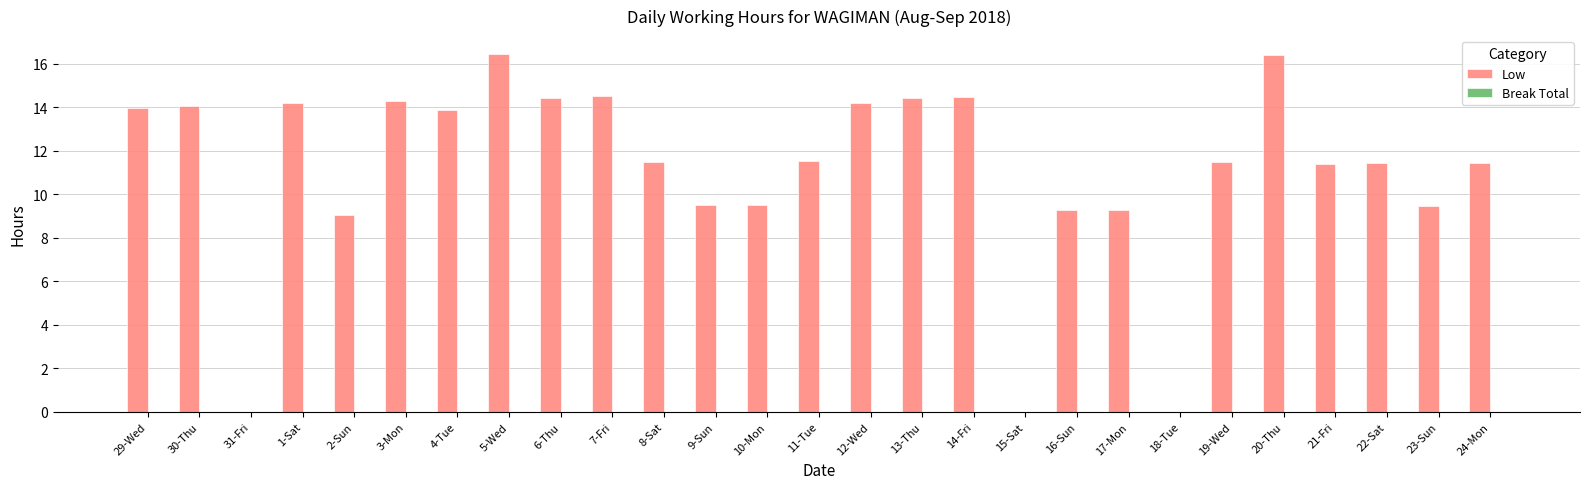

Between 17-Mon and 6-Thu, which is larger?

6-Thu